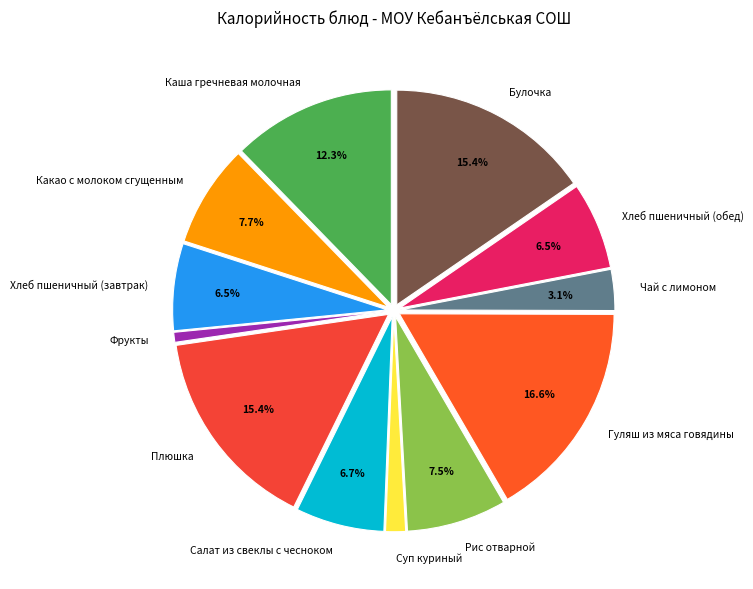

To the nearest percent, what is the average slice percentage?

8%